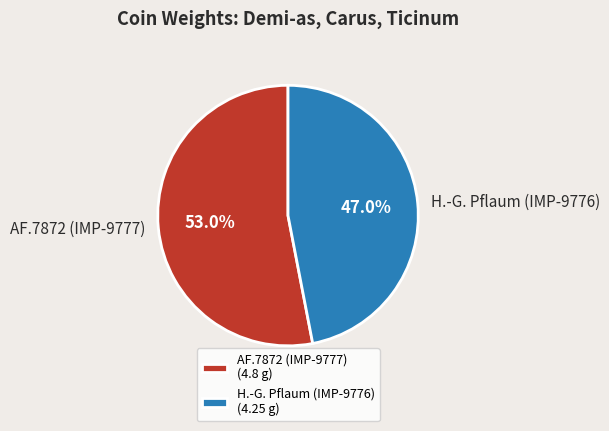

To the nearest percent, what portion does AF.7872 (IMP-9777) represent?

53%